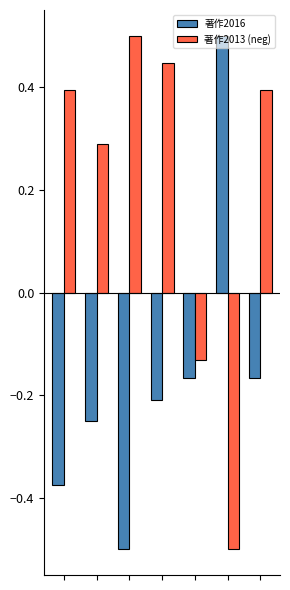

Which series has the largest total across all categories?

著作2013 (neg)